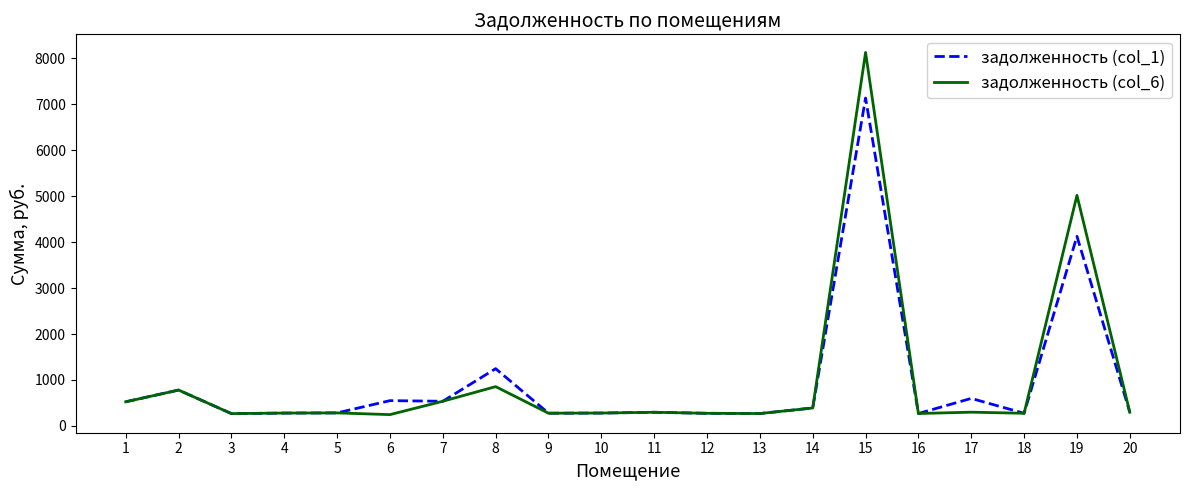

What is the difference between the maximum and minimum values in the задолженность (col_6) series?

7878.6